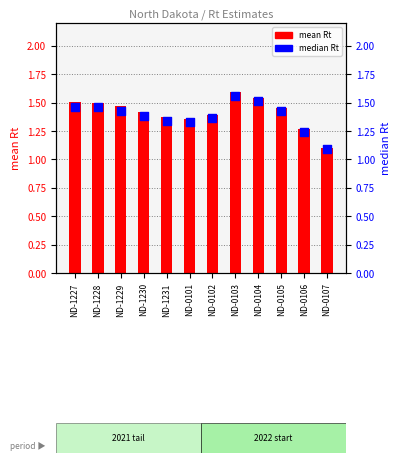

Which series reaches the minimum Y coordinate?

median (Rt)